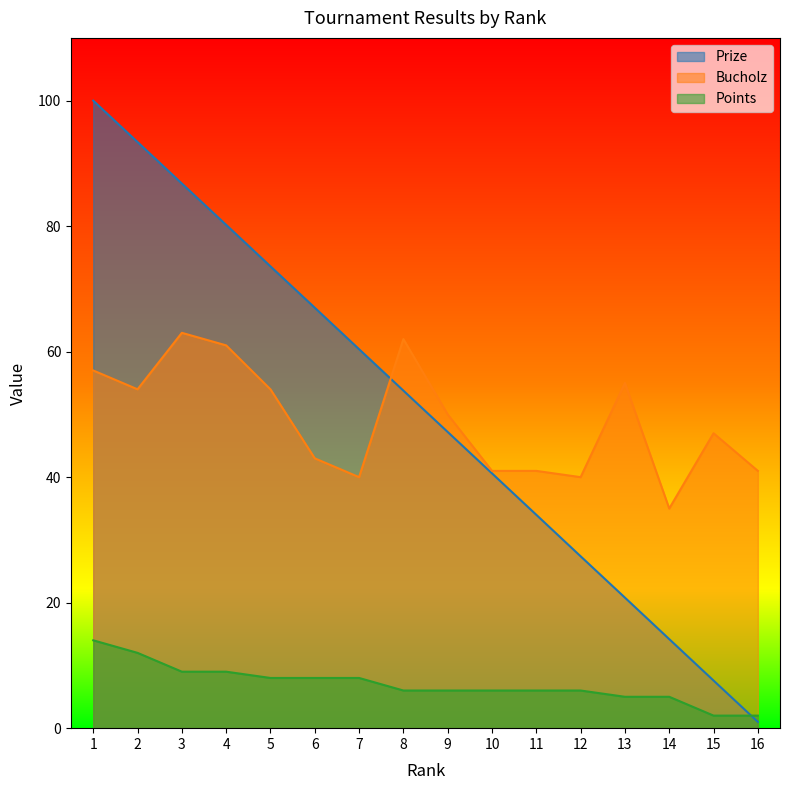

What is the value of the Bucholz point at the 6th from the left?

43.0